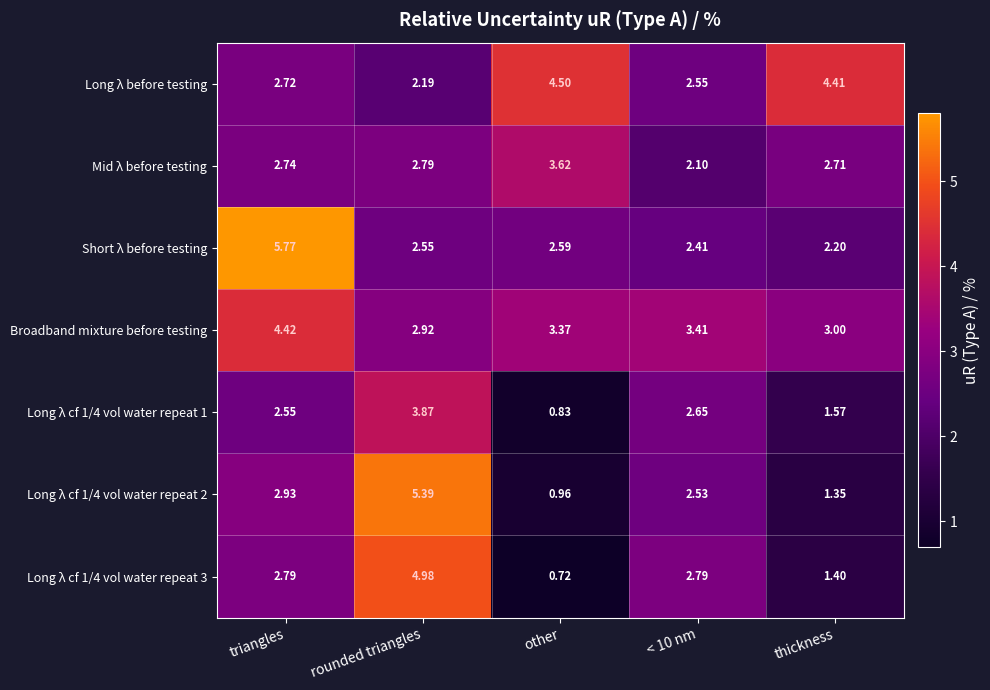

Which series changed the most between < 10 nm and thickness?

Long λ before testing